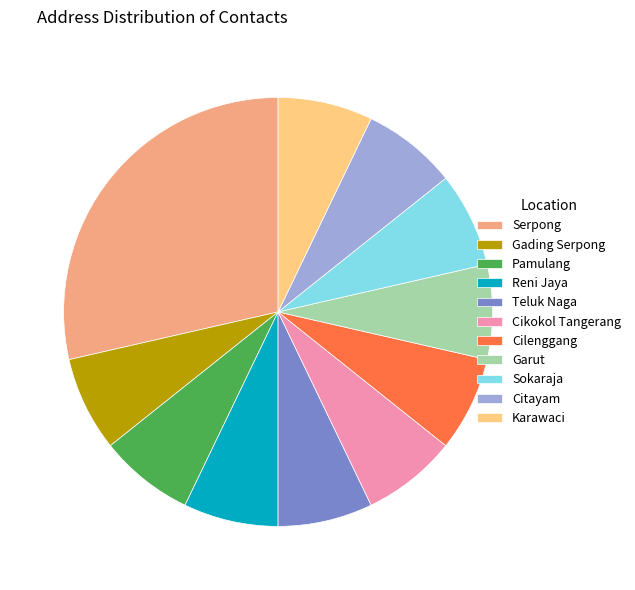

Is there any slice that represents more than half of the pie?

No